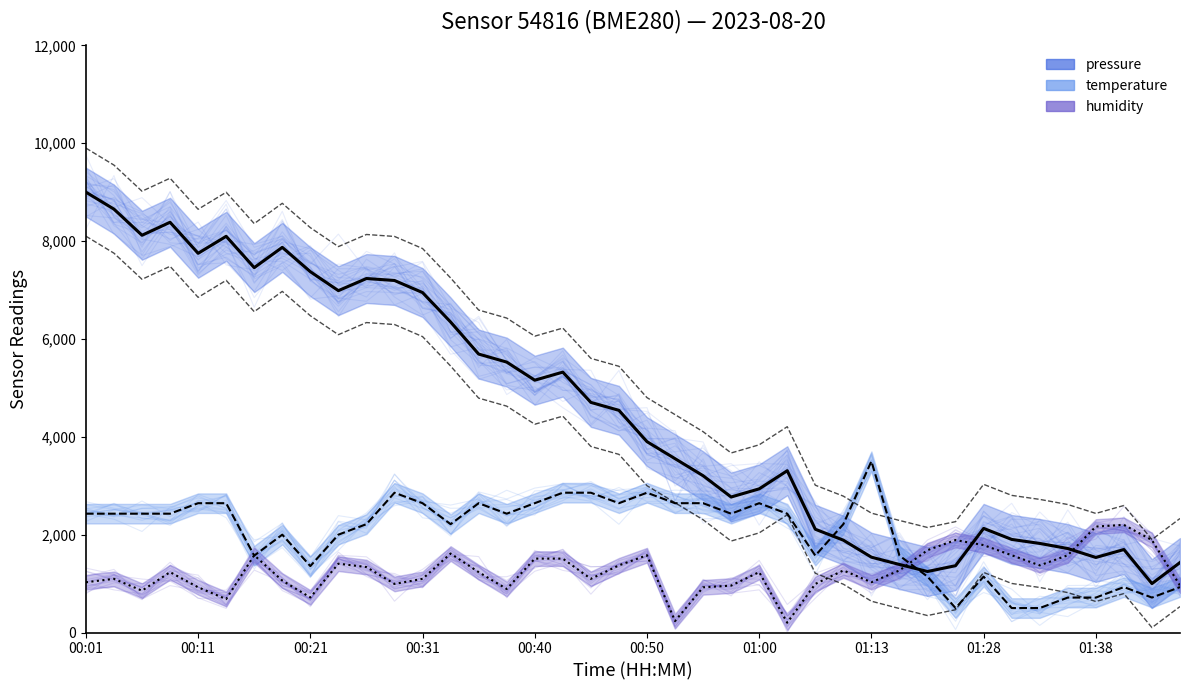

How many interior local peaks does the humidity series have?

10